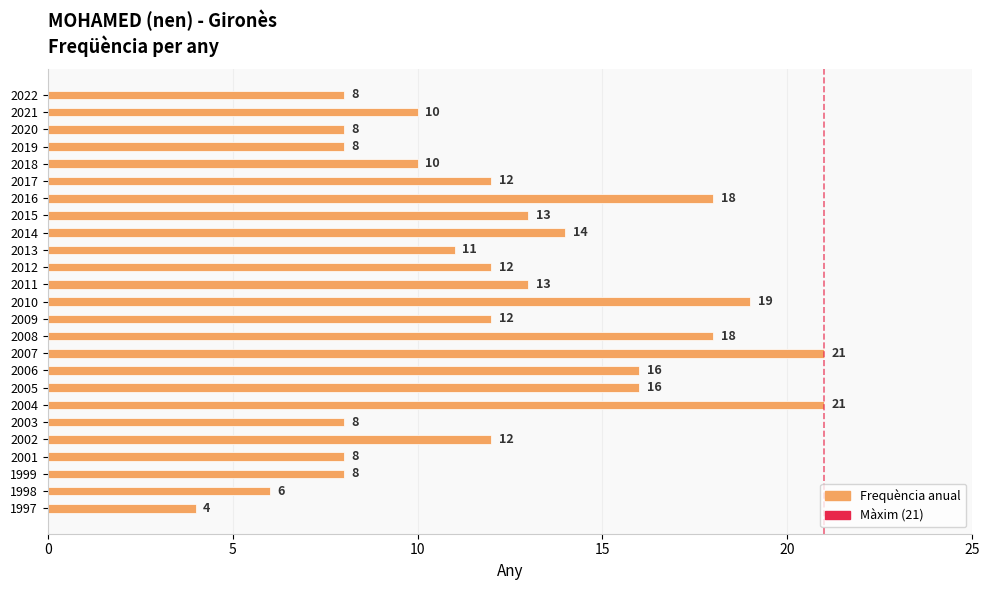

What is the value of the 18th bar from the top?

16